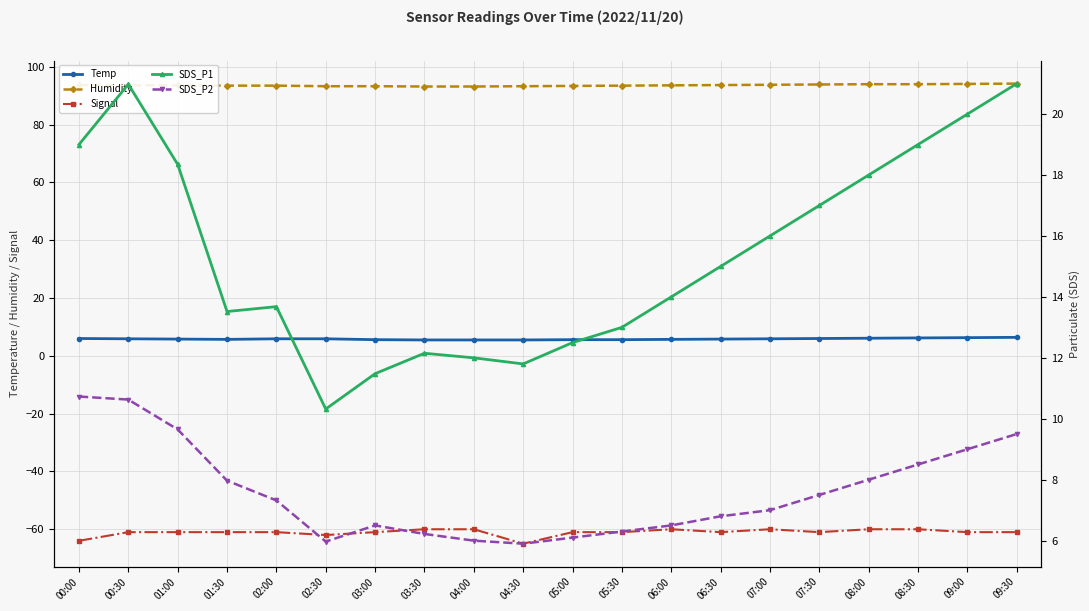

Where is SDS_P2 nearest to the value 8?

08:00